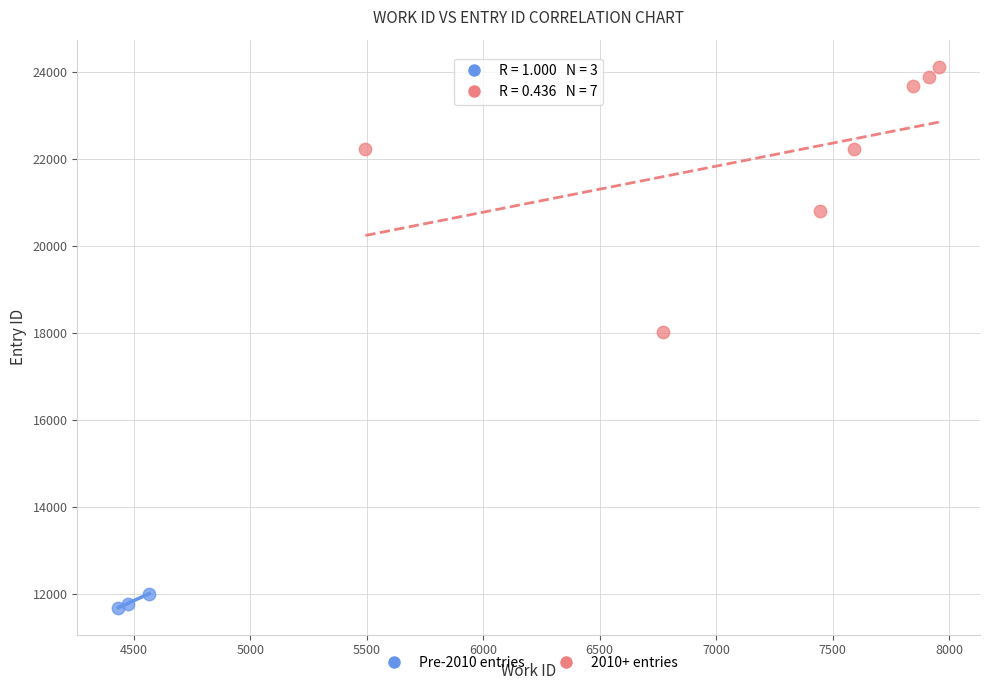

Which series has the largest Y range (max minus min)?

2010+ entries